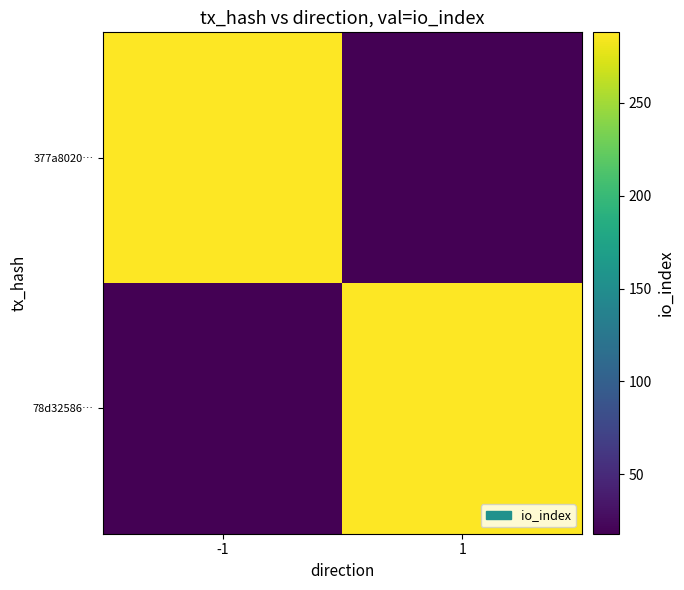

Which has a higher value, 1 or -1?

-1